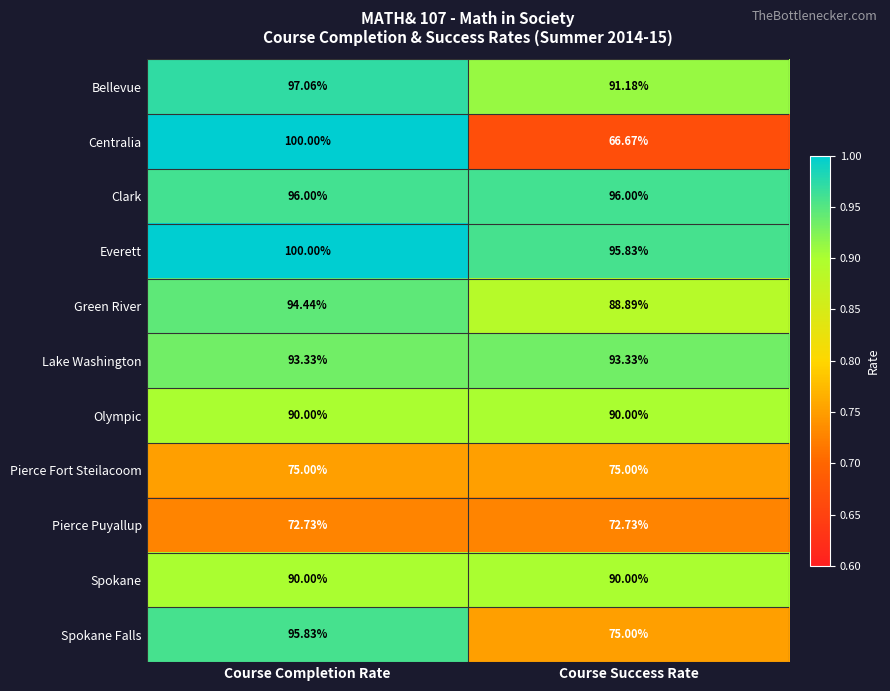

At which category does the chart reach its minimum across all series?

Course Success Rate